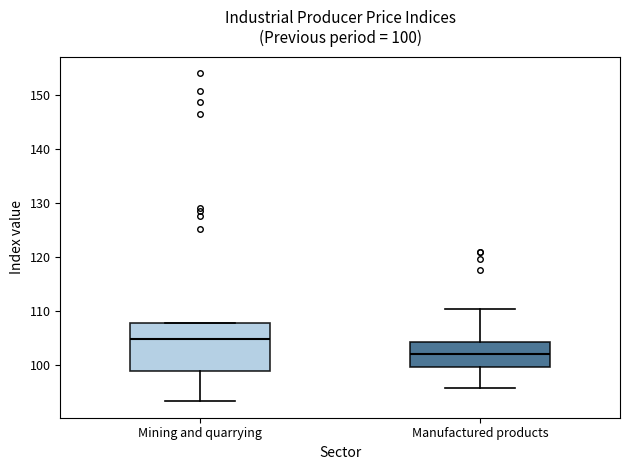

Which box is the tallest, from its lower edge to its upper edge?

Mining and quarrying